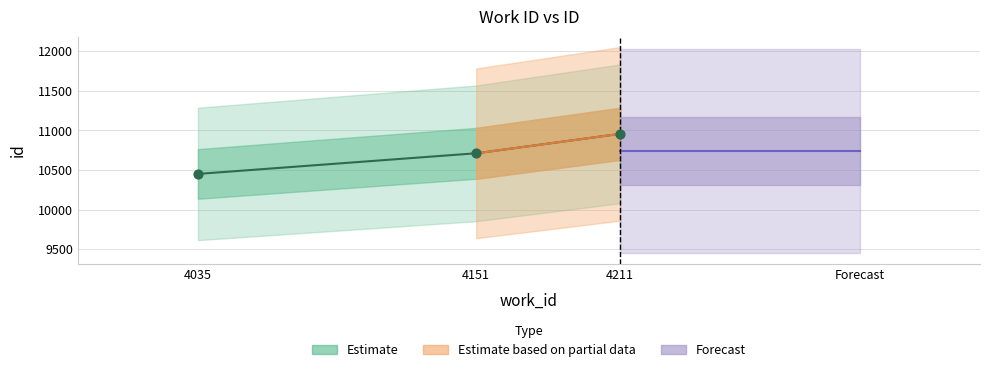

Approximately how many times larger is the value at 4151 compared to 4035?

1.0